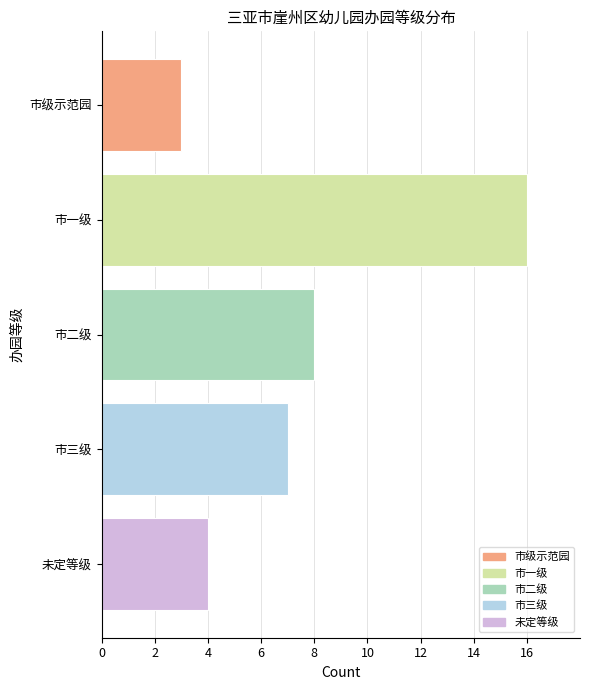

How many series are shown in this chart?

1